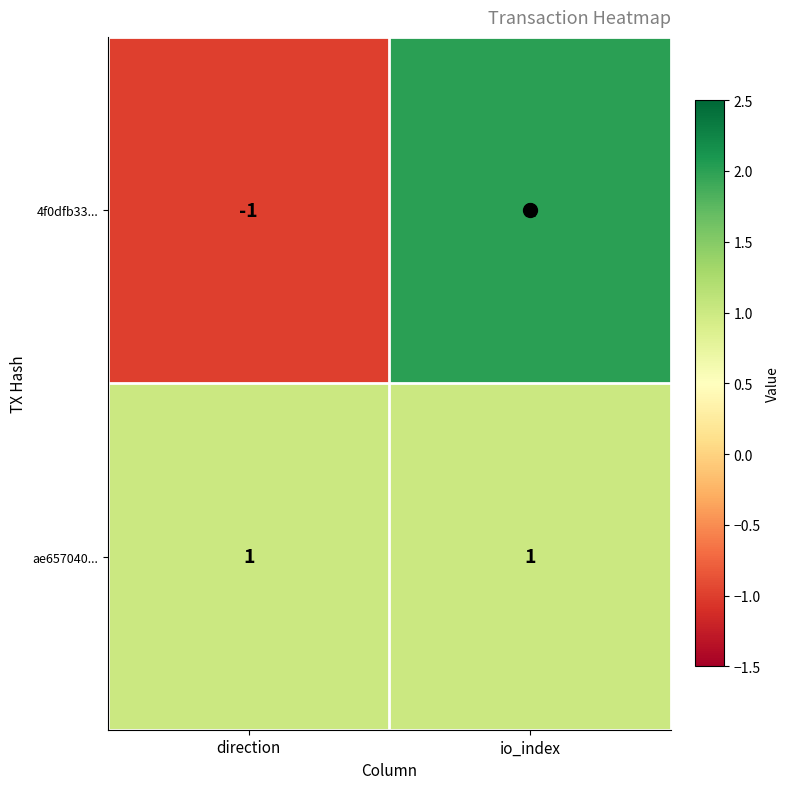

Which series has the largest range (max minus min)?

4f0dfb33...